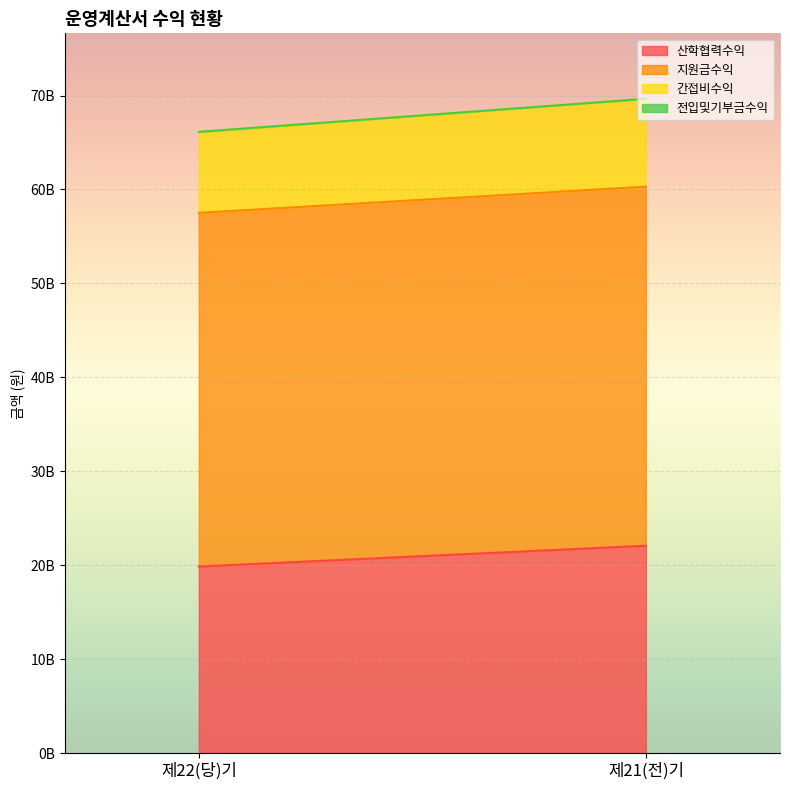

What is the total value across all series at 제21(전)기?

69652722989